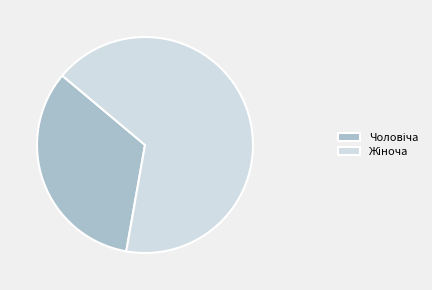

Does any single category account for the majority?

Yes